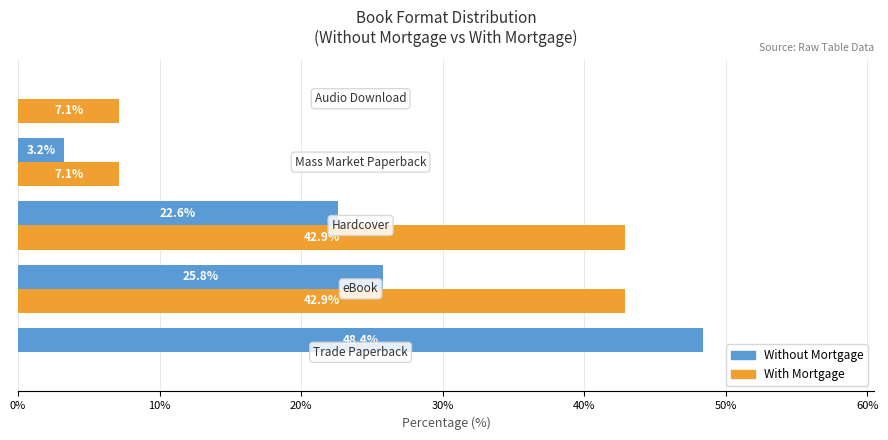

What is the maximum value for With Mortgage?

42.9